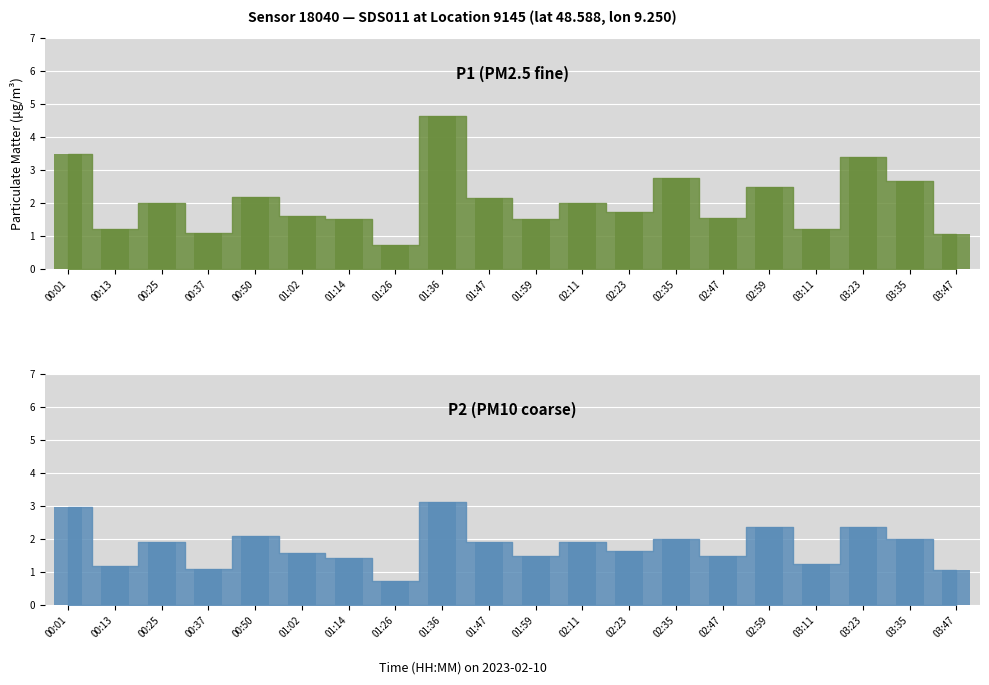

What is the label of the 4th bar from the left?

00:37